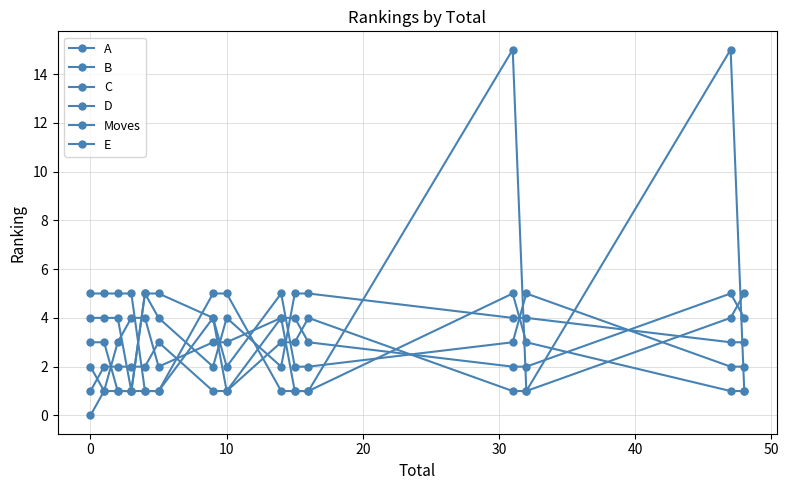

Count the number of data series in this chart.

6